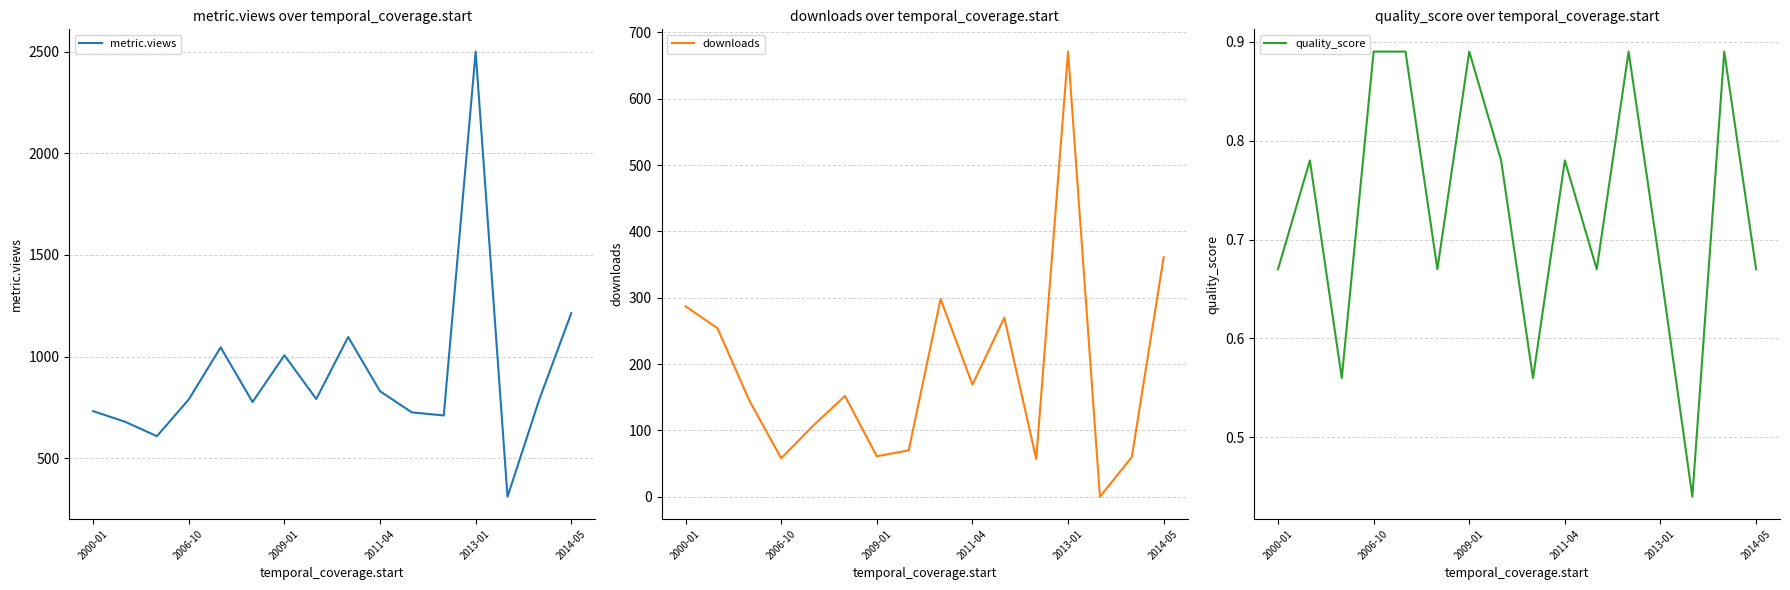

What is the maximum value for metric.views?

2500